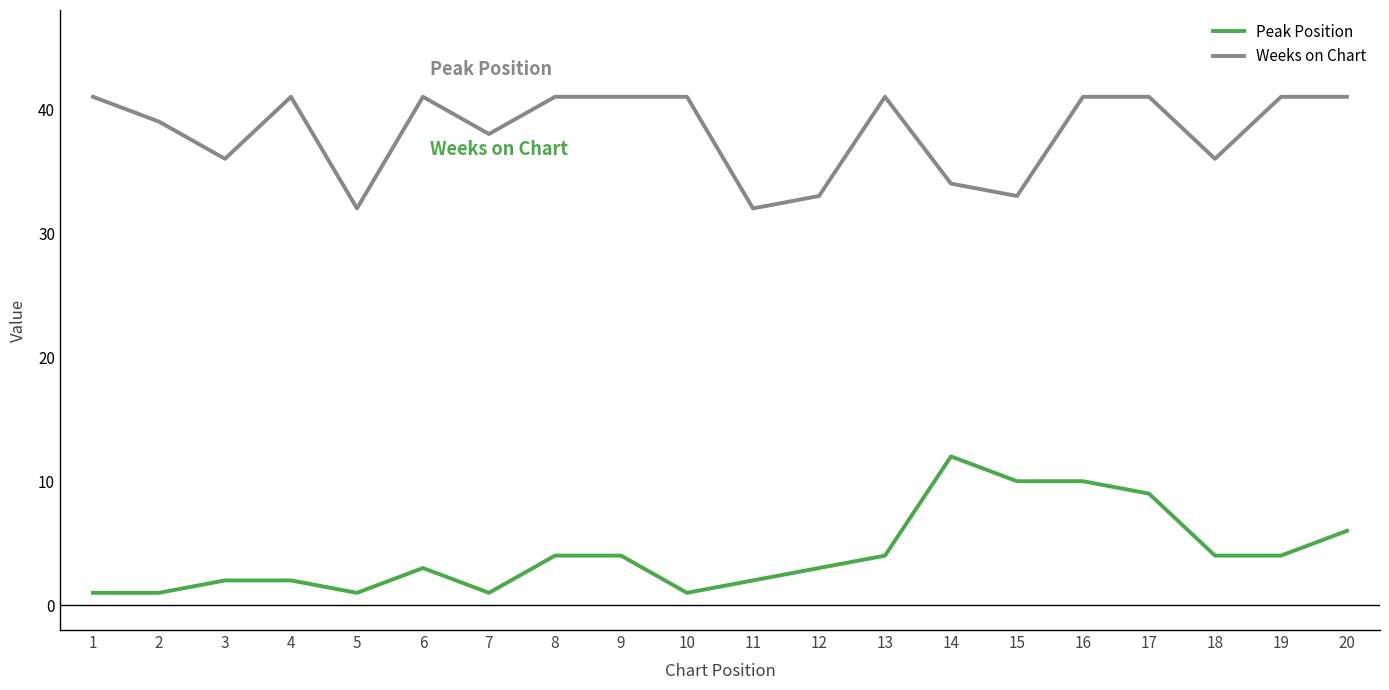

What is the approximate value of Peak Position at 7?

1